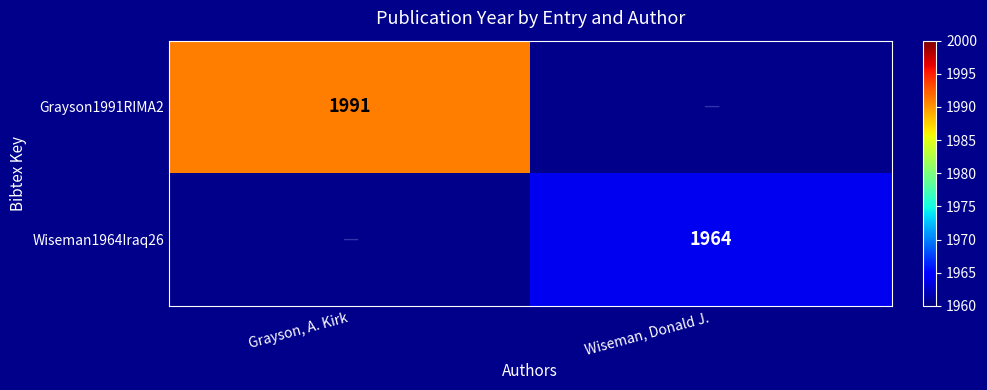

The Wiseman1964Iraq26 series shows 1964 at Wiseman, Donald J.. True or false?

True